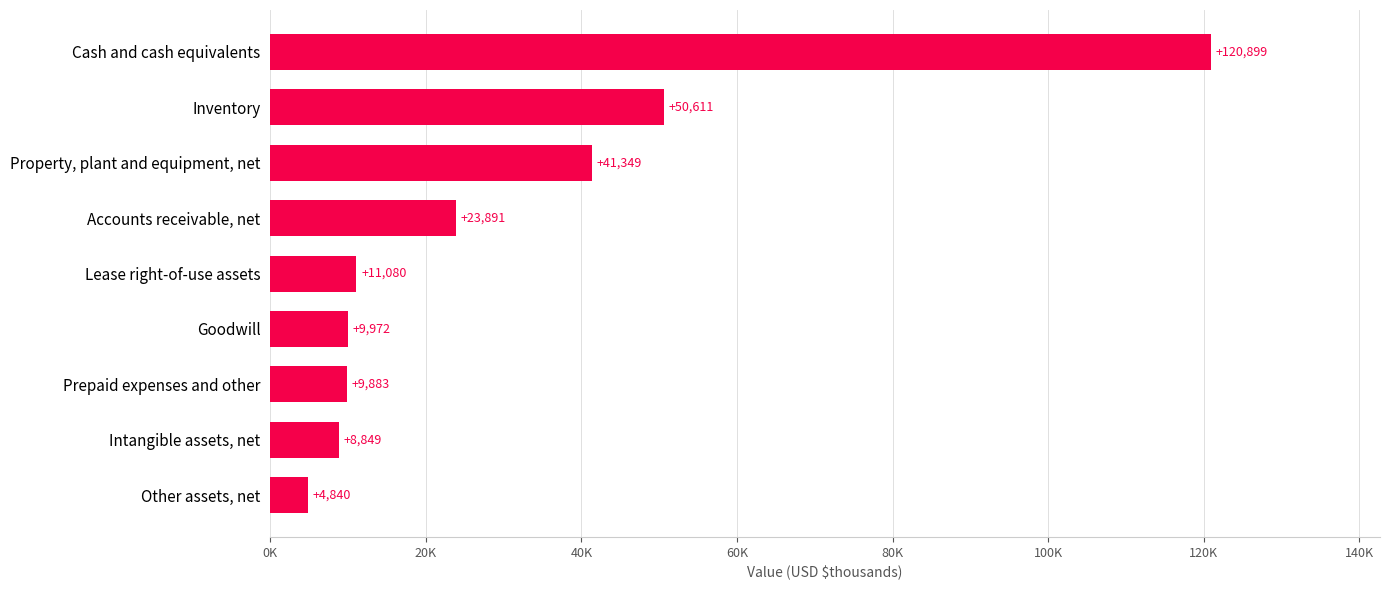

Which label corresponds to the smallest value in the chart?

Other assets, net